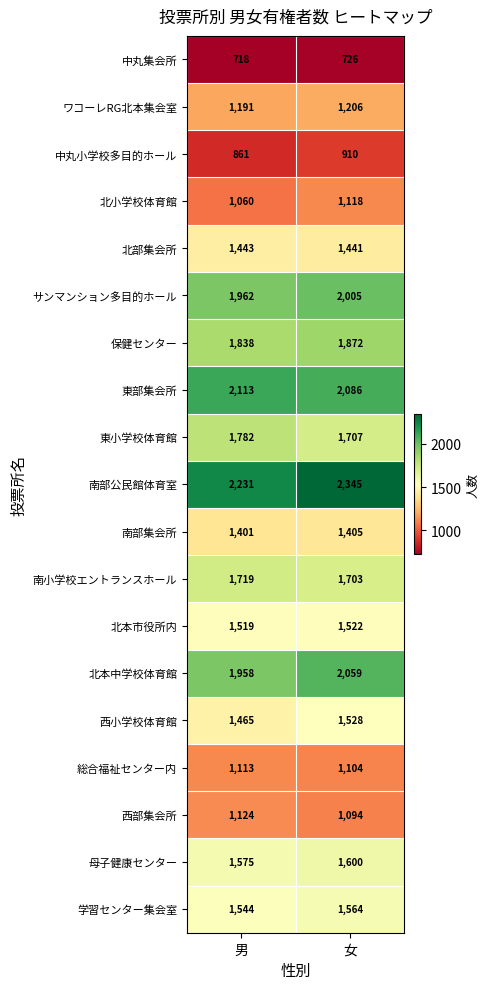

True or false: 母子健康センター has a value of 1600 at 女.

True